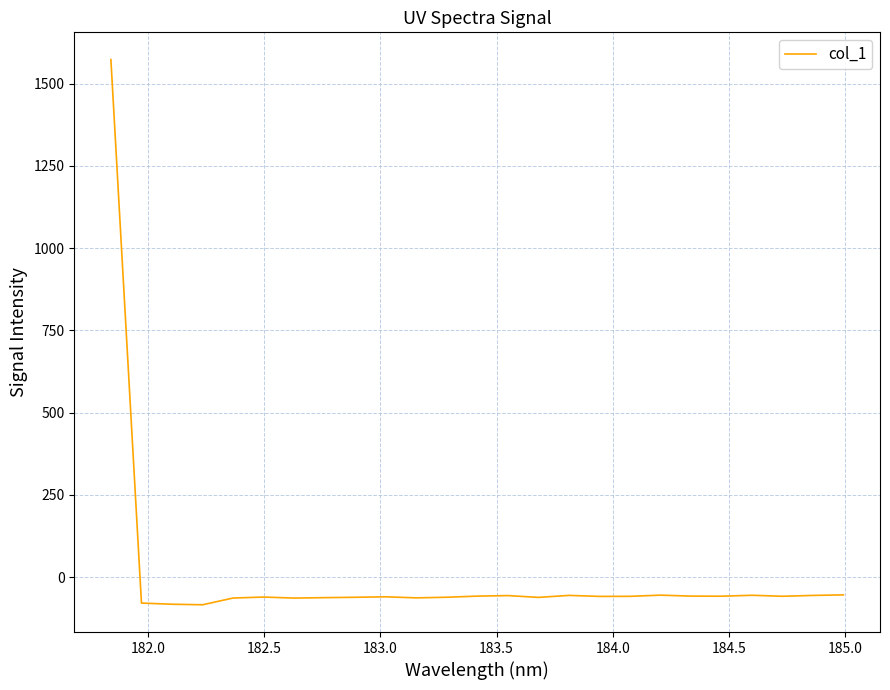

What is the sum of all values?

81.5